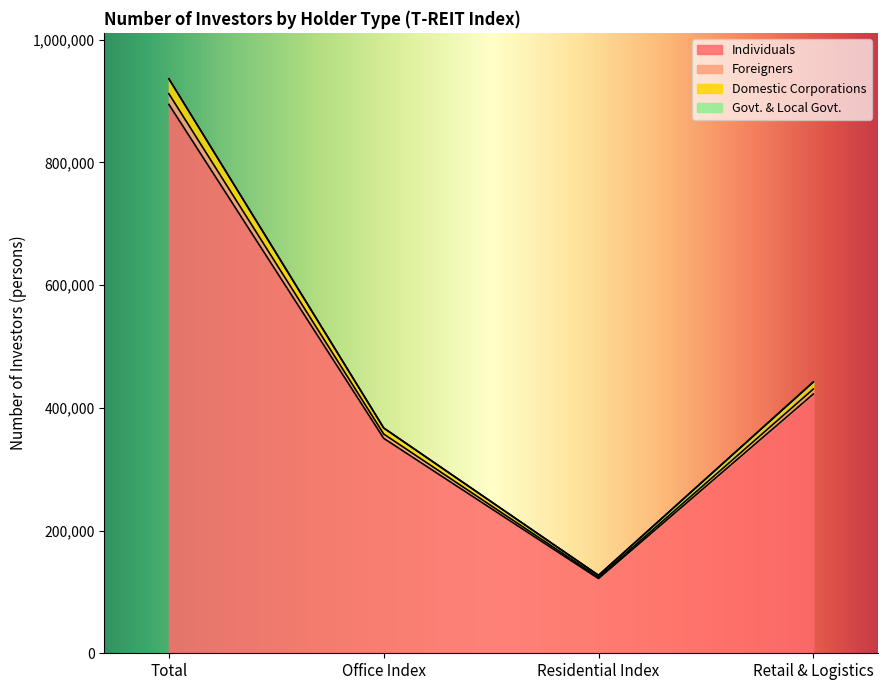

Rank the categories by Individuals value from highest to lowest.

Total, Retail & Logistics, Office Index, Residential Index